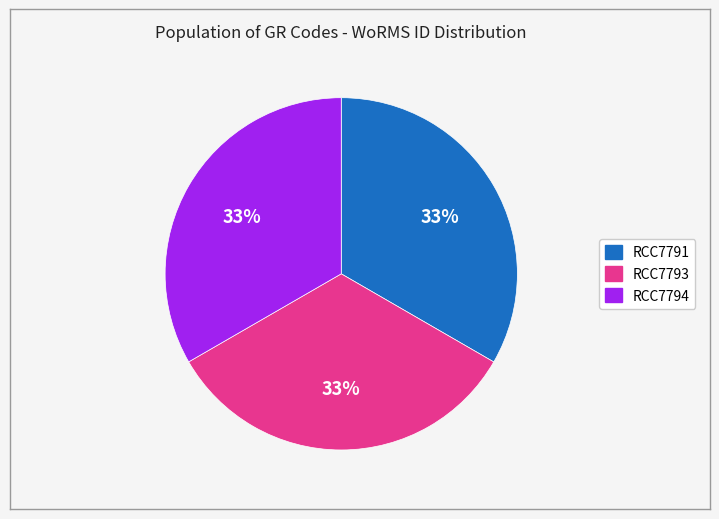

Is RCC7791 the majority of the pie?

No